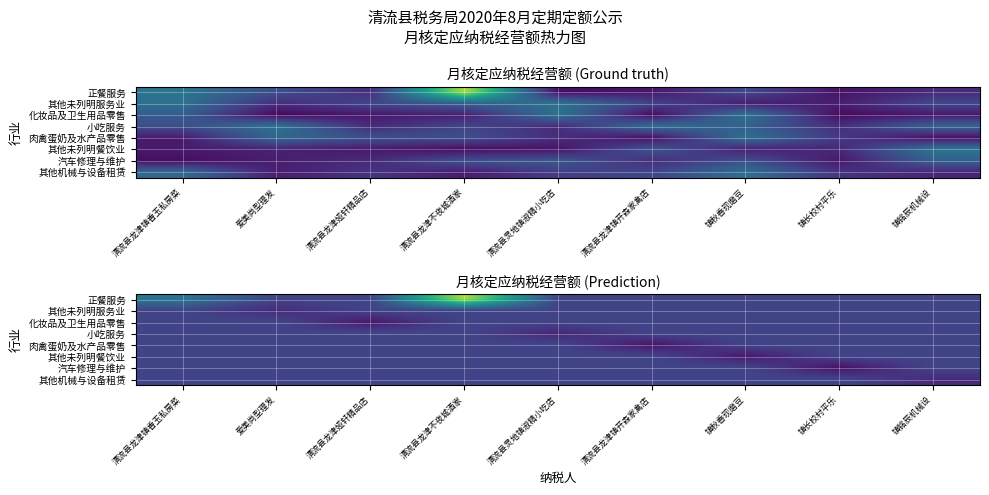

Which label corresponds to the smallest value in the chart?

镇长校村平乐